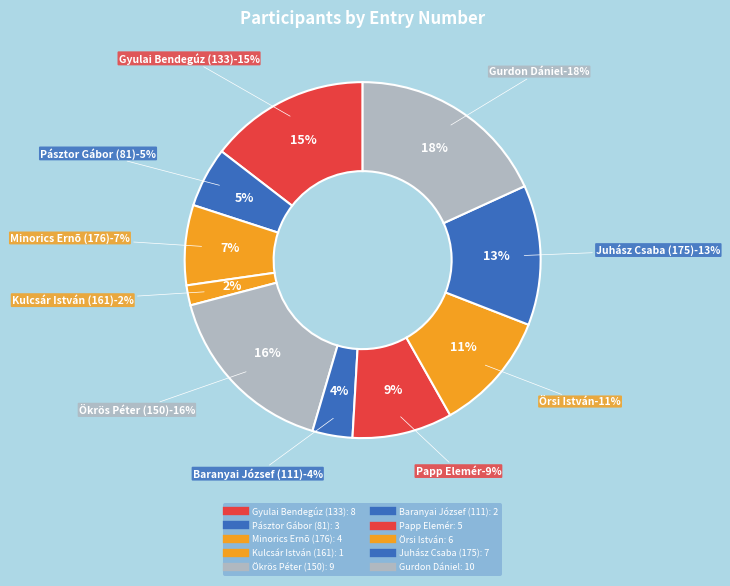

Do Gyulai Bendegúz (133) and Minorics Ernõ (176) together represent more than half of the pie?

No